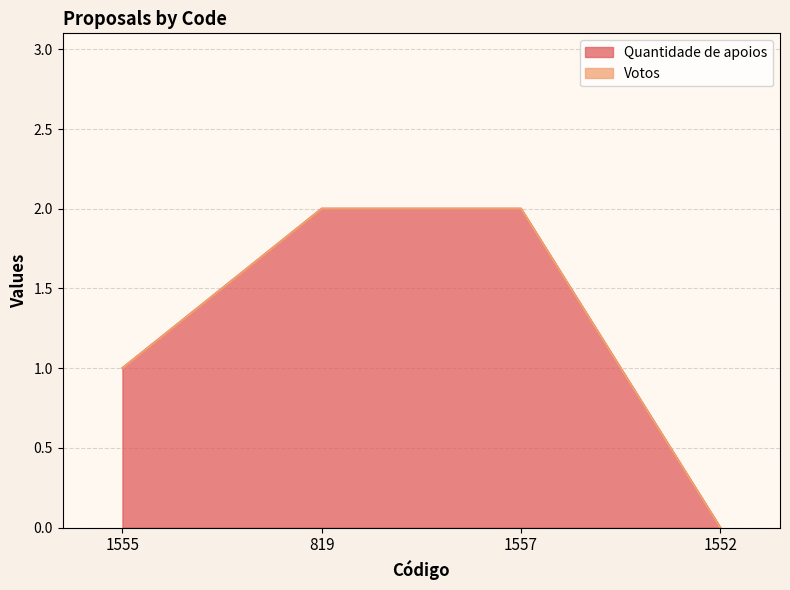

Reading left to right, extract all data points from this chart.

1	2	2	0